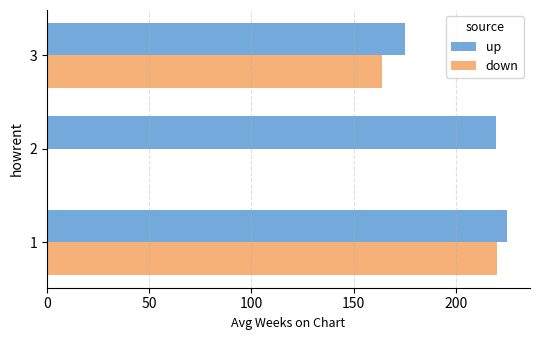

Which series changed the most between 1 and 3?

down